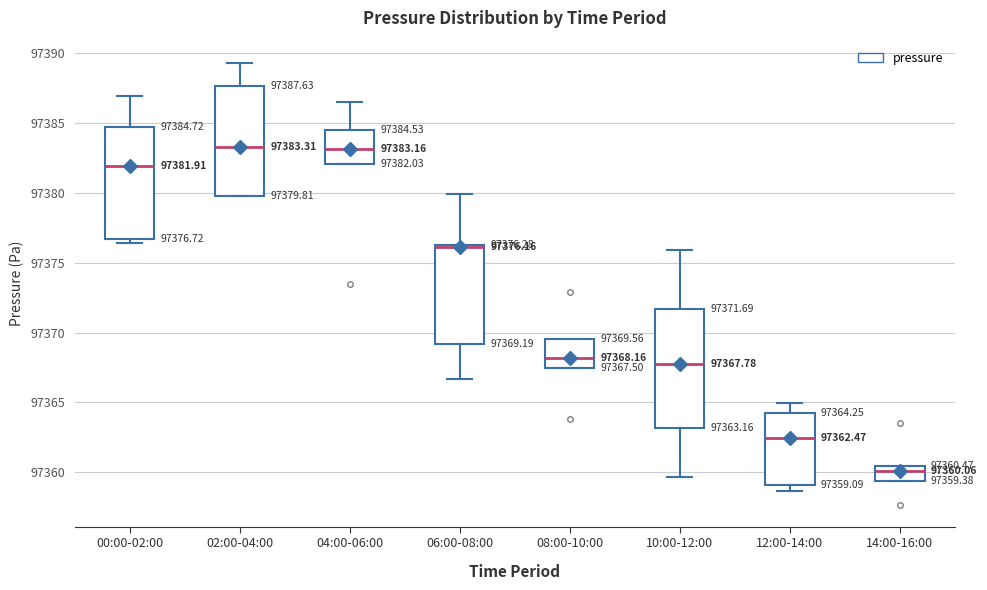

Which box is the tallest, from its lower edge to its upper edge?

10:00-12:00